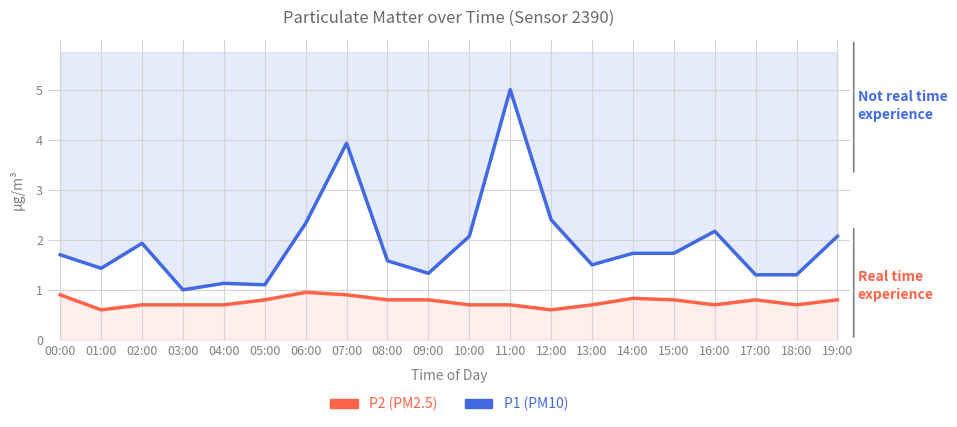

Reading left to right, extract all data points from this chart.

P1 (PM10): 1.7	1.4	1.9	1.0	1.1	1.1	2.3	3.9	1.6	1.3	2.1	5.0	2.4	1.5	1.7	1.7	2.2	1.3	1.3	2.1
P2 (PM2.5): 0.9	0.6	0.7	0.7	0.7	0.8	0.9	0.9	0.8	0.8	0.7	0.7	0.6	0.7	0.8	0.8	0.7	0.8	0.7	0.8